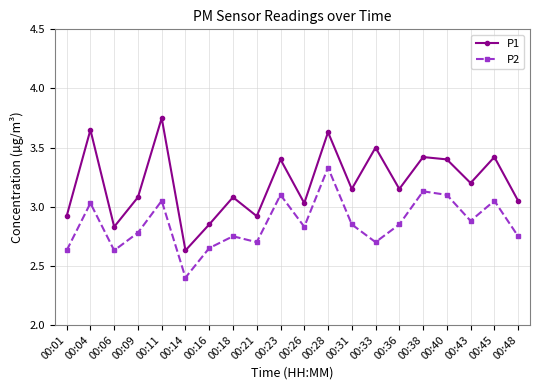

What is the total value across all series at 00:09?

5.9